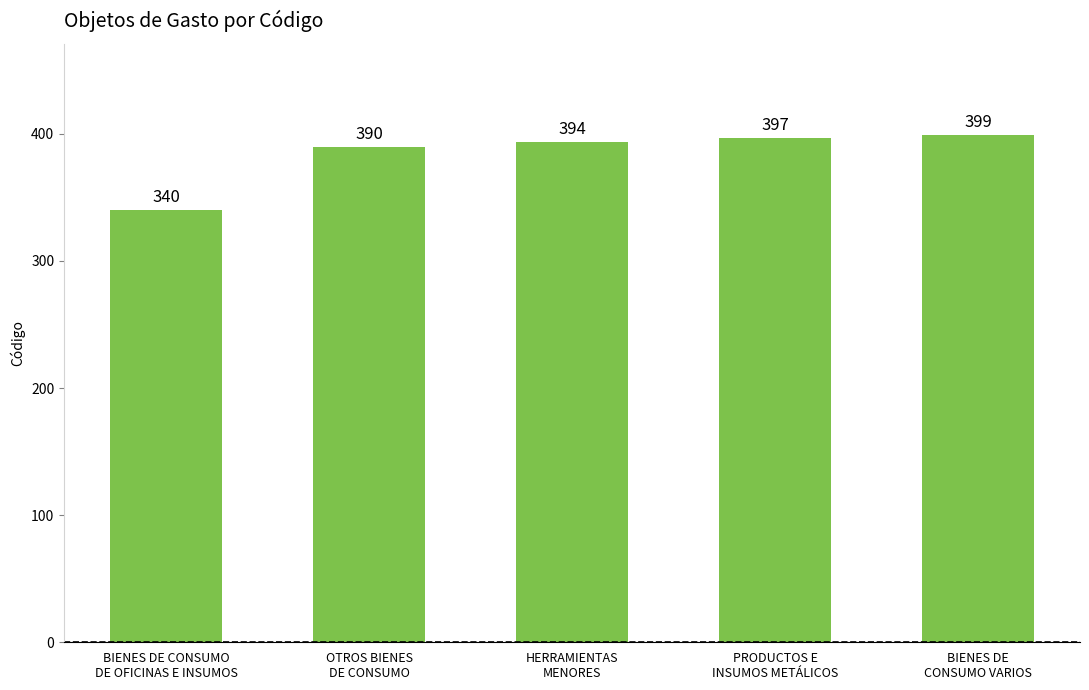

Where is the data nearest to the value 369?

OTROS BIENES
DE CONSUMO